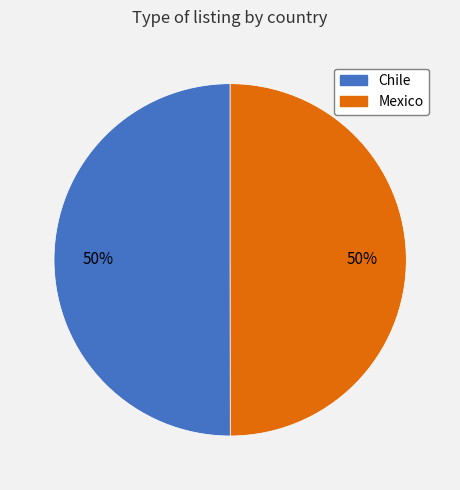

True or false: Chile accounts for 50% of the total.

True